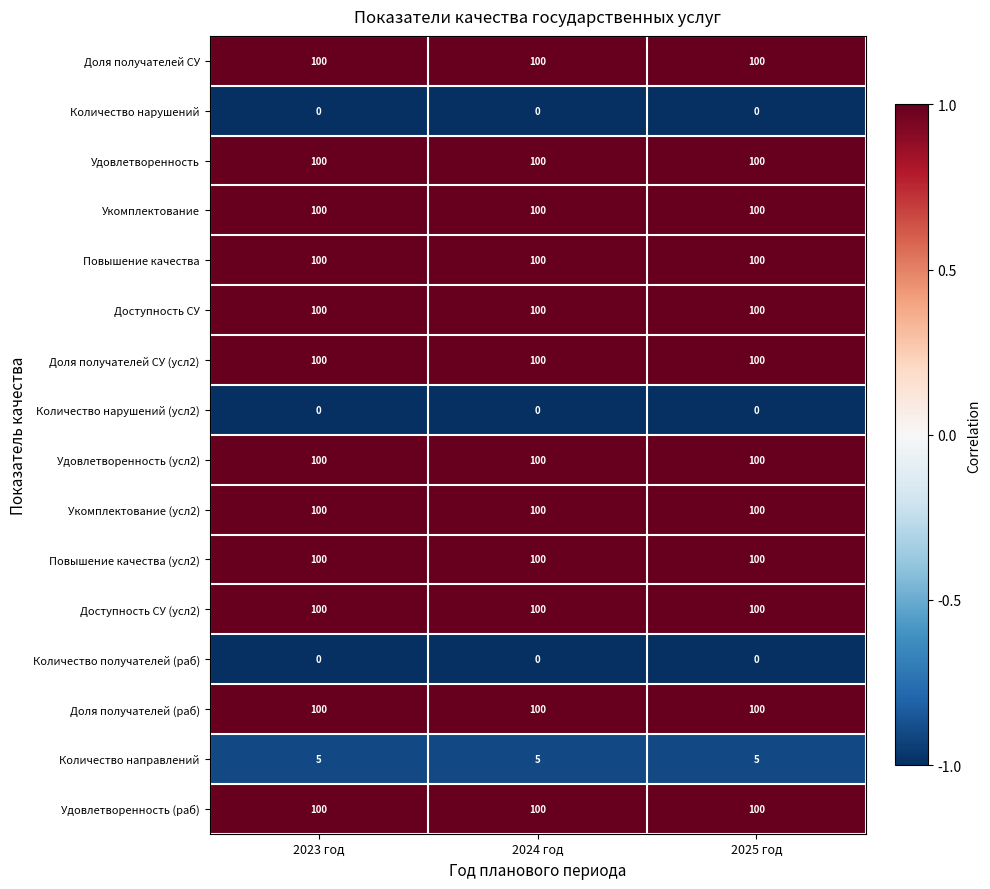

What is the lowest value of the Доля получателей (раб) series?

100